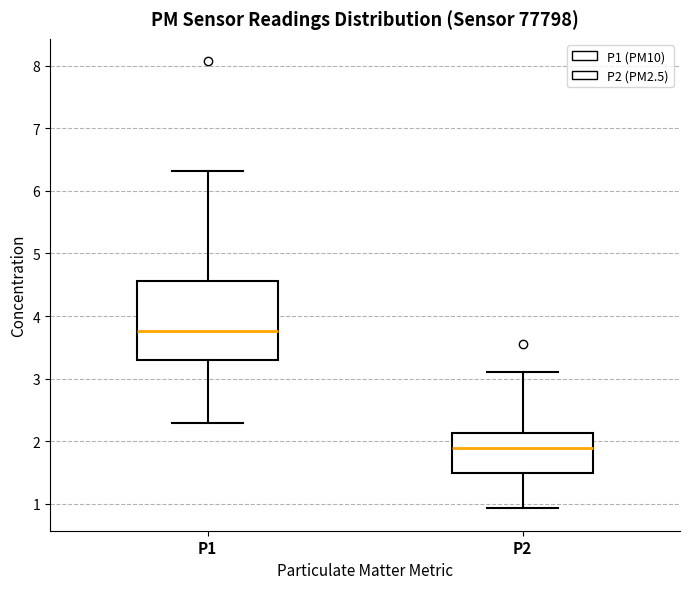

Which box has the highest median line?

P1